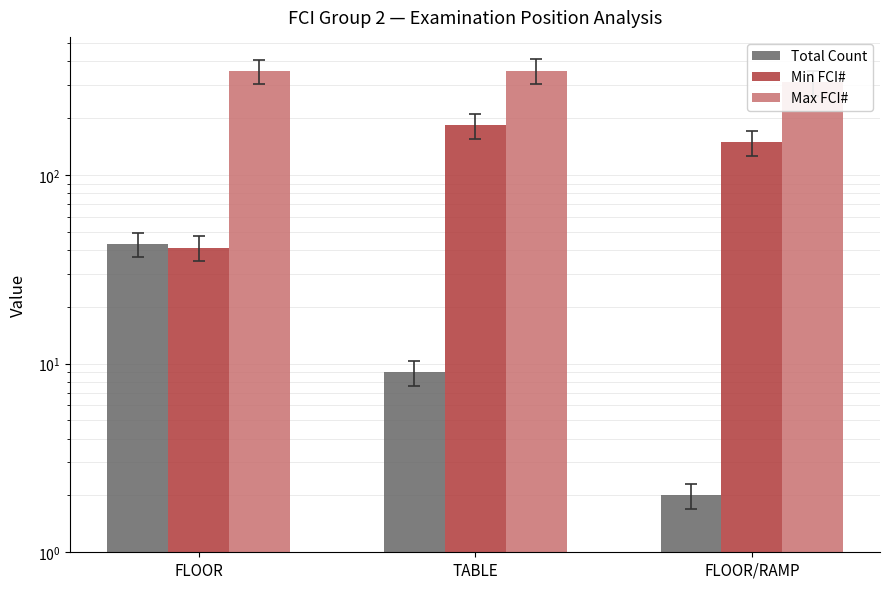

What is the approximate value of Max FCI# at FLOOR, to the nearest 5?

355